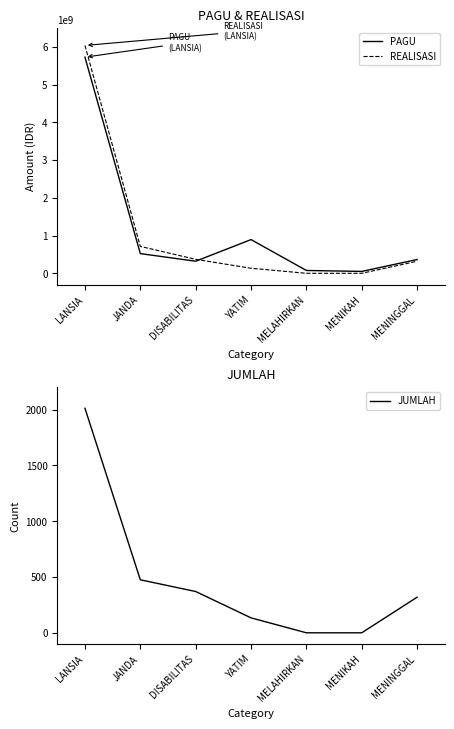

The REALISASI series shows 0 at MELAHIRKAN. True or false?

True